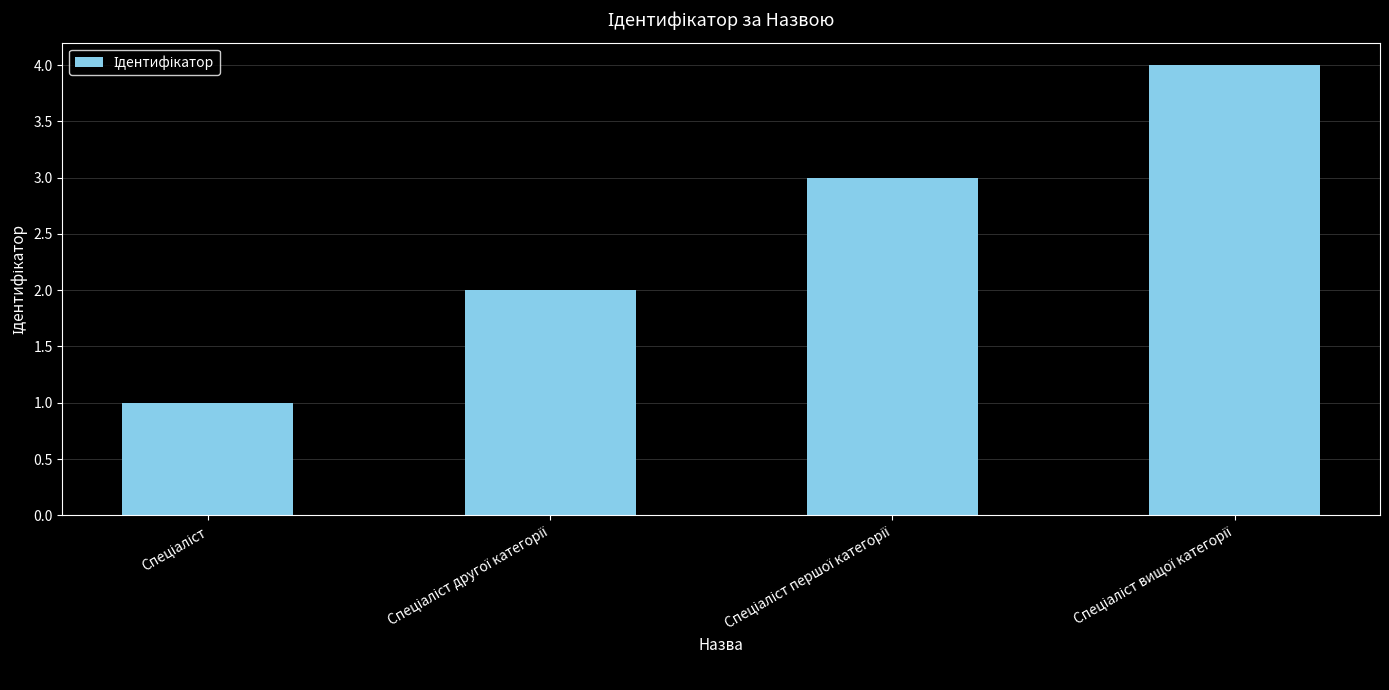

What is the sum of all values?

10